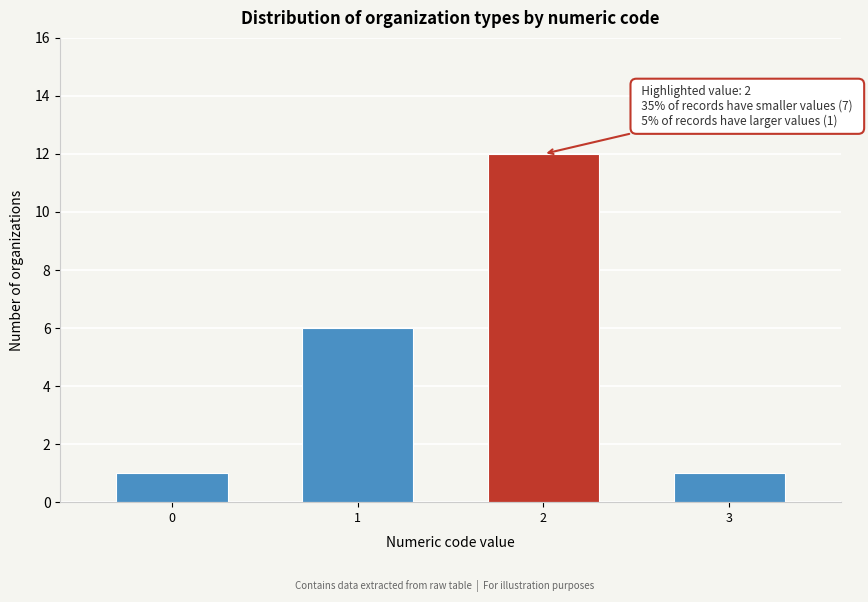

Reading right to left, list all the values displayed in this chart.

1	12	6	1